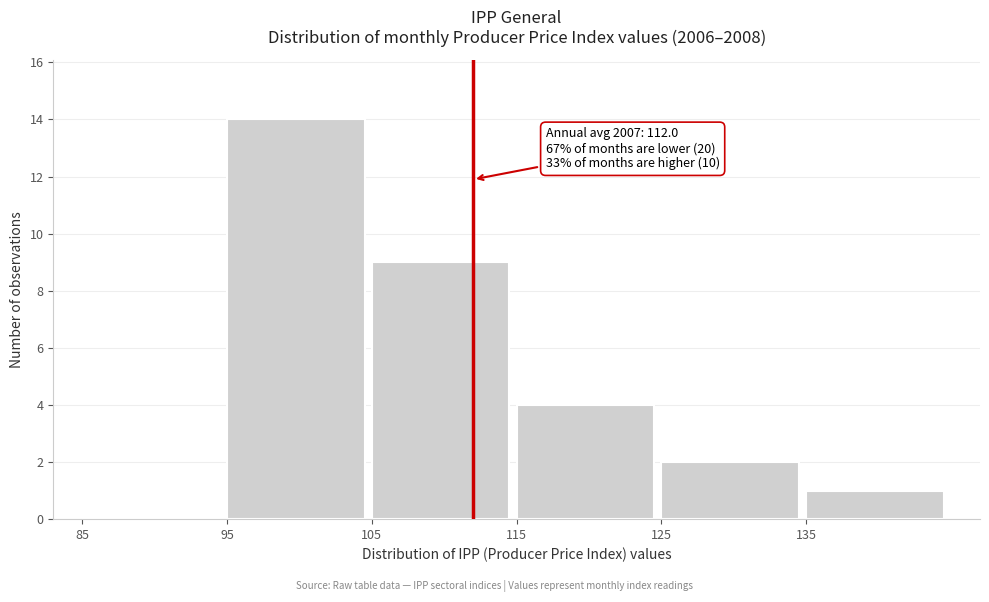

Which range on the x-axis has the tallest bar?

95 to 105